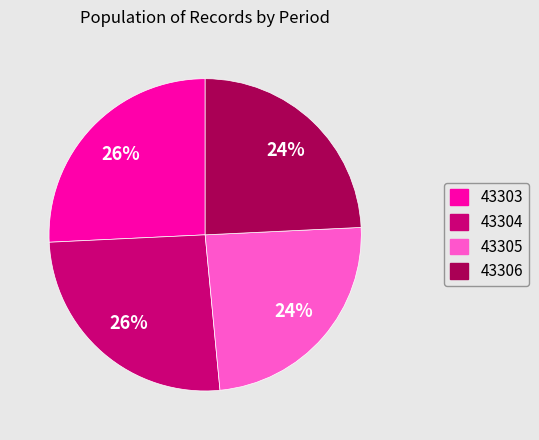

The 43303 slice represents 33% of the pie. True or false?

False